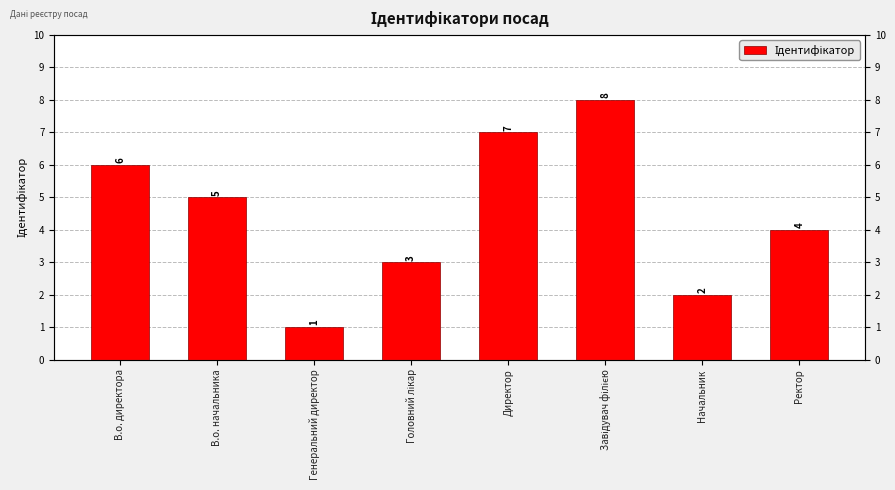

What is the sum of all values?

36